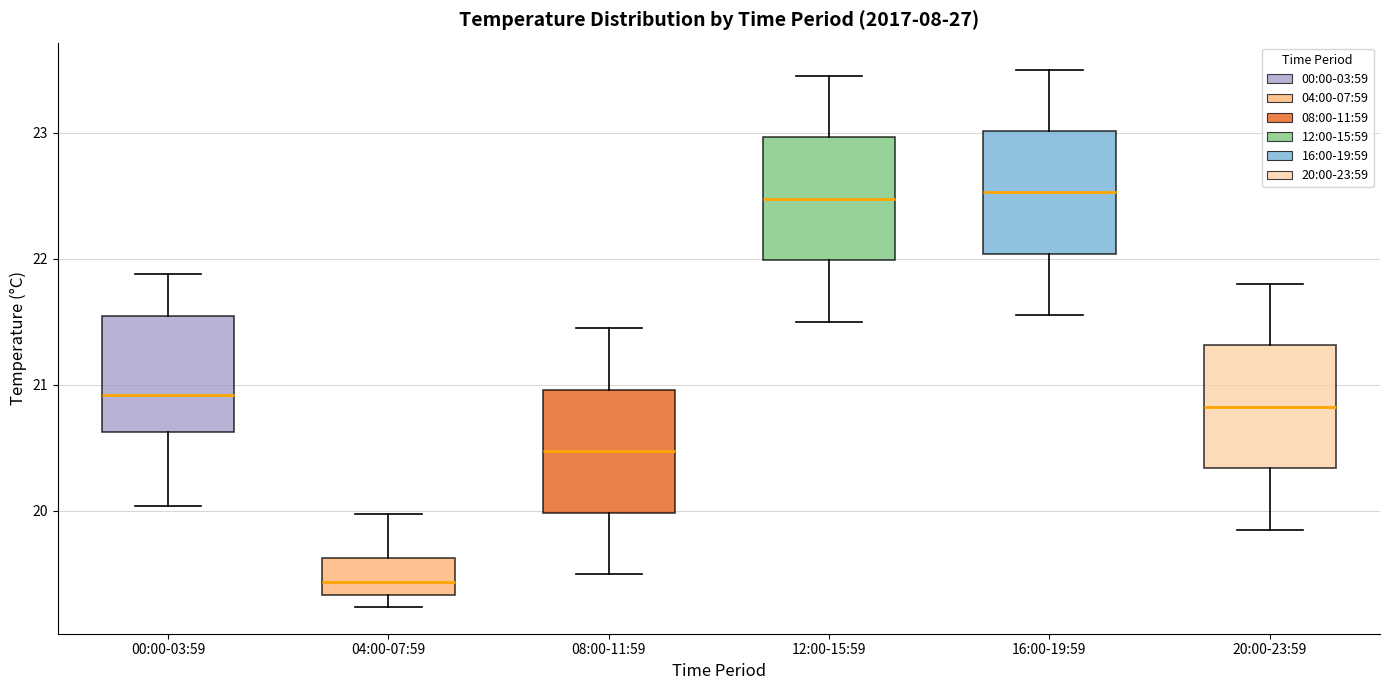

Reading left to right, read every box against the y-axis: the position of its median line, the range the box covers, and the ends of its whiskers. The values are not printed on the chart, so give them approximately, as read against the axis.

00:00-03:59: median 20.9, box 20.6 to 21.5, whiskers 20.0 to 21.9
04:00-07:59: median 19.4, box 19.3 to 19.6, whiskers 19.2 to 20.0
08:00-11:59: median 20.5, box 20.0 to 21.0, whiskers 19.5 to 21.5
12:00-15:59: median 22.5, box 22.0 to 23.0, whiskers 21.5 to 23.5
16:00-19:59: median 22.5, box 22.0 to 23.0, whiskers 21.6 to 23.5
20:00-23:59: median 20.8, box 20.3 to 21.3, whiskers 19.9 to 21.8